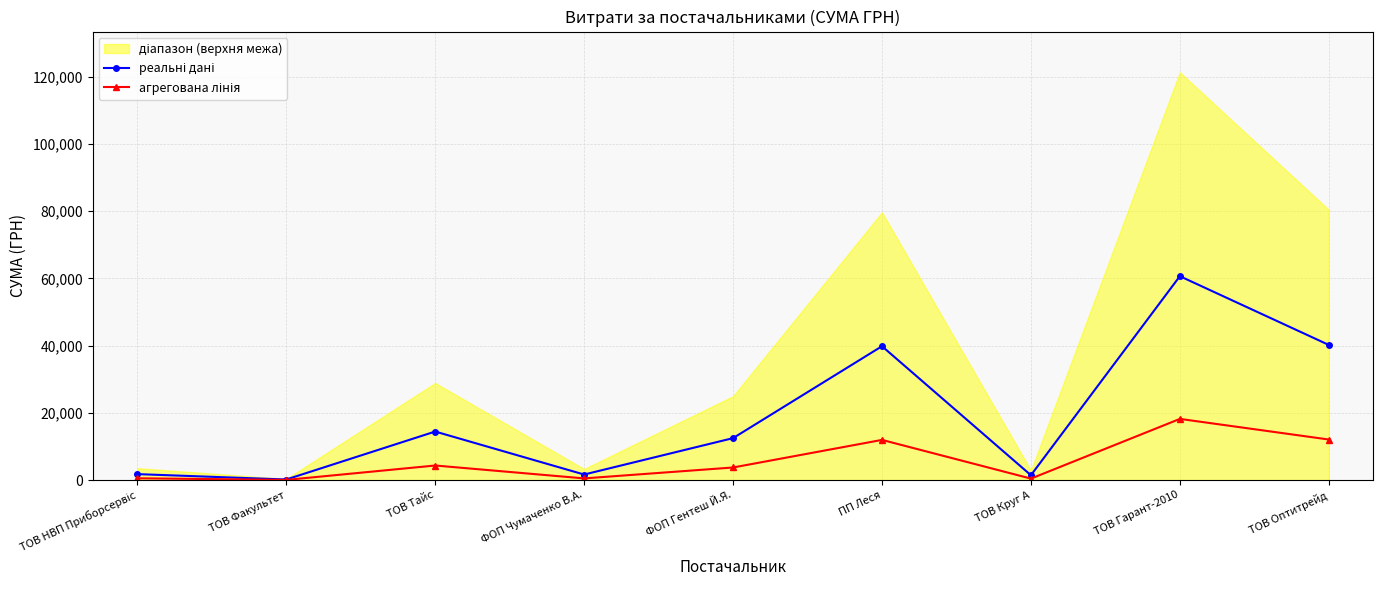

Reading left to right, transcribe all the data shown in this chart.

реальні дані: ТОВ НВП Приборсервіс=1768.6	ТОВ Факультет=165.0	ТОВ Тайс=14430.0	ФОП Чумаченко В.А.=1647.0	ФОП Гентеш Й.Я.=12470.9	ПП Леся=39806.6	ТОВ Круг А=1442.8	ТОВ Гарант-2010=60626.5	ТОВ Оптитрейд=40191.5
агрегована лінія: ТОВ НВП Приборсервіс=530.6	ТОВ Факультет=49.5	ТОВ Тайс=4329.0	ФОП Чумаченко В.А.=494.1	ФОП Гентеш Й.Я.=3741.3	ПП Леся=11942.0	ТОВ Круг А=432.9	ТОВ Гарант-2010=18187.9	ТОВ Оптитрейд=12057.4